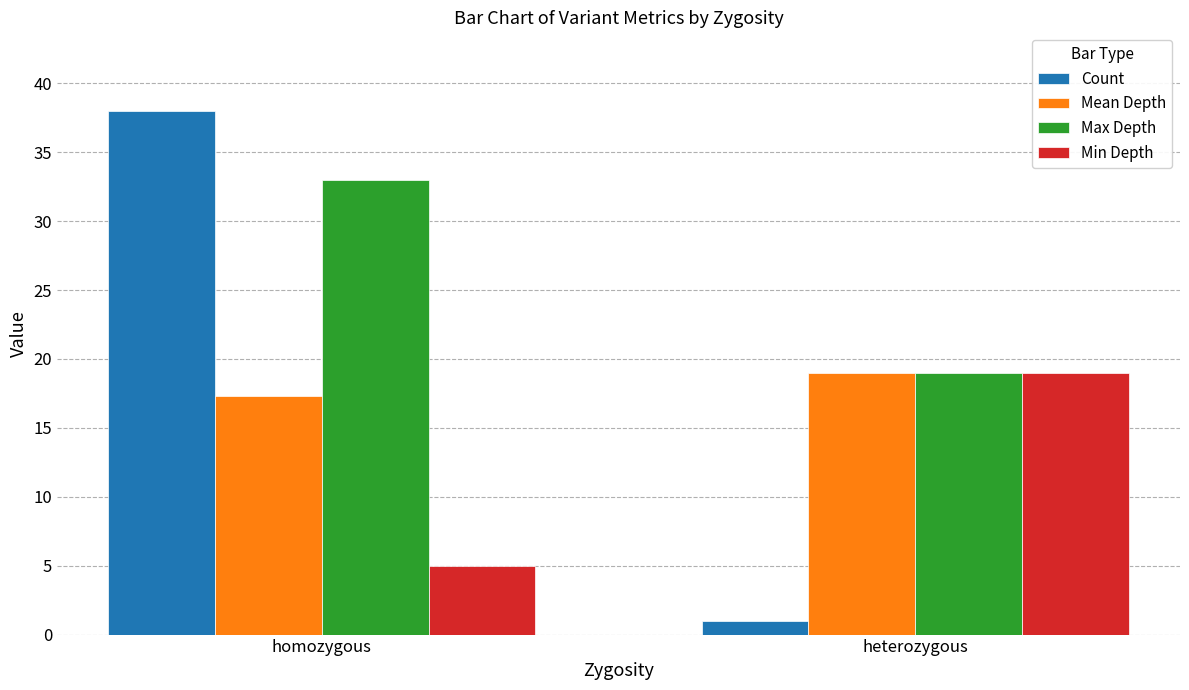

What is the average value of the Max Depth series?

26.0